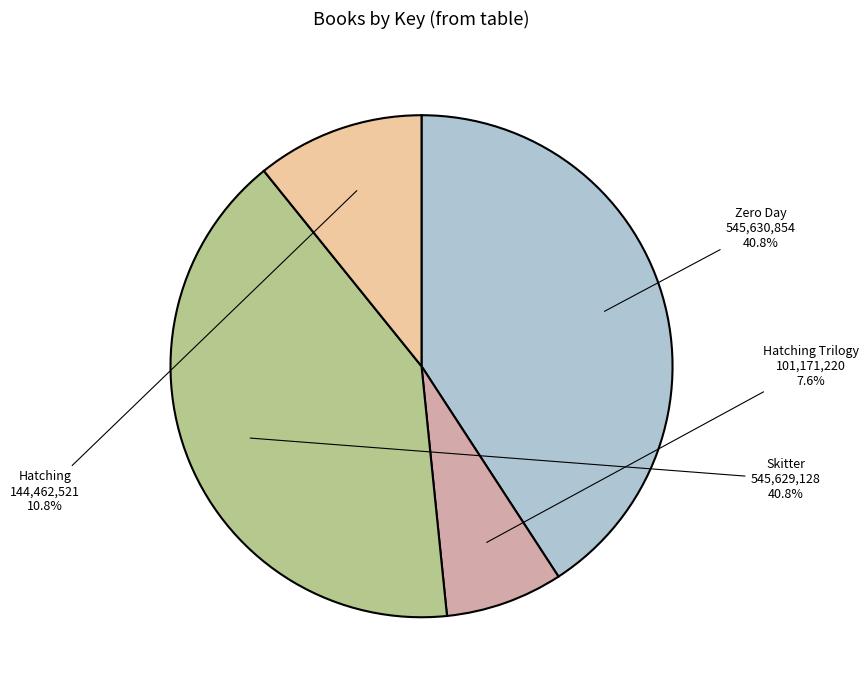

How many slices are in this pie chart?

4